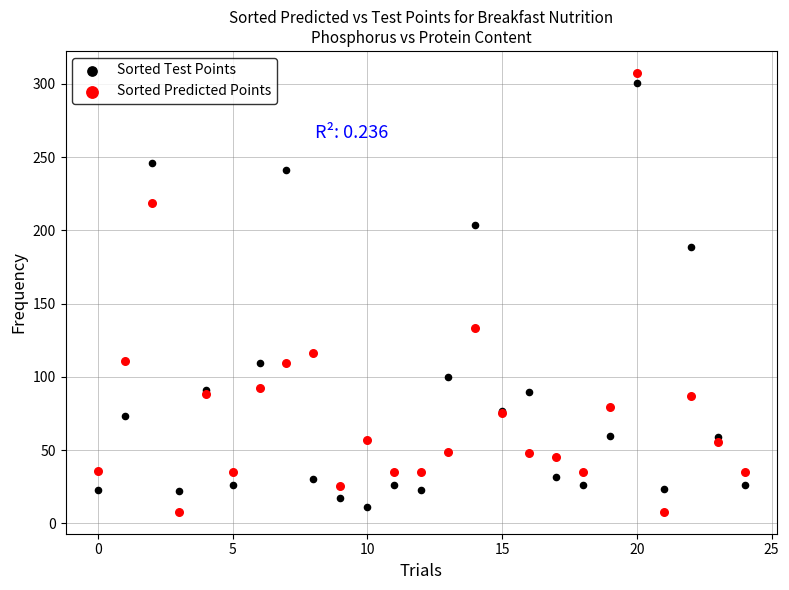

In the Sorted Test Points series, what Y value is closest to 155?

188.8